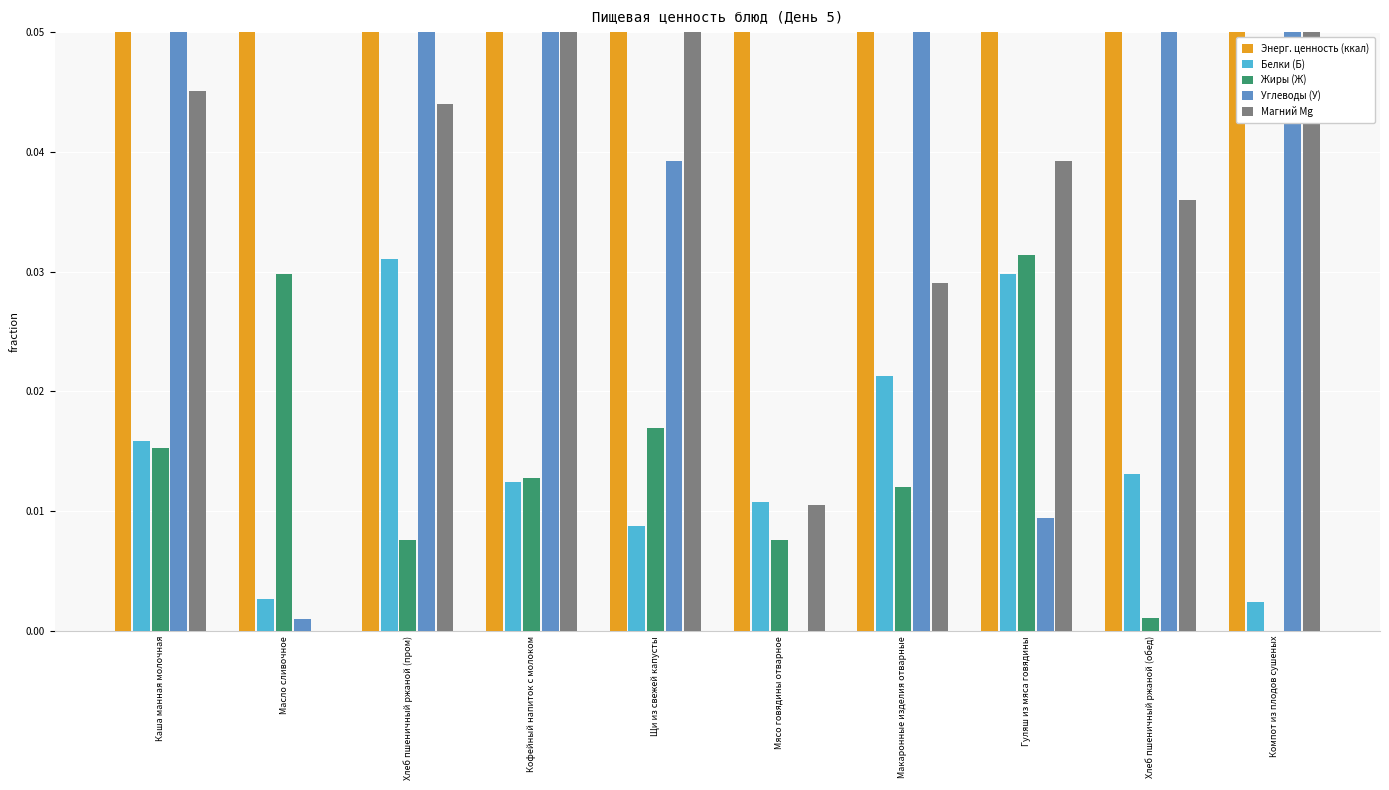

What is the sum of all Белки (Б) values?

0.1